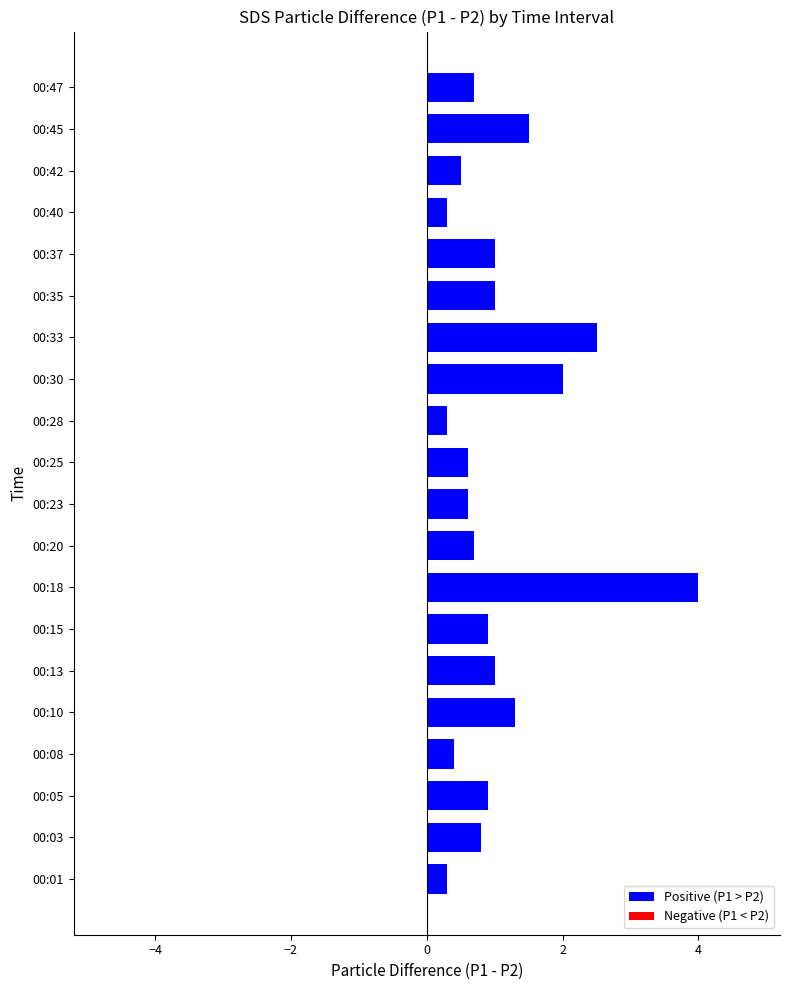

What is the change in value from 00:20 to 00:33?

+1.8